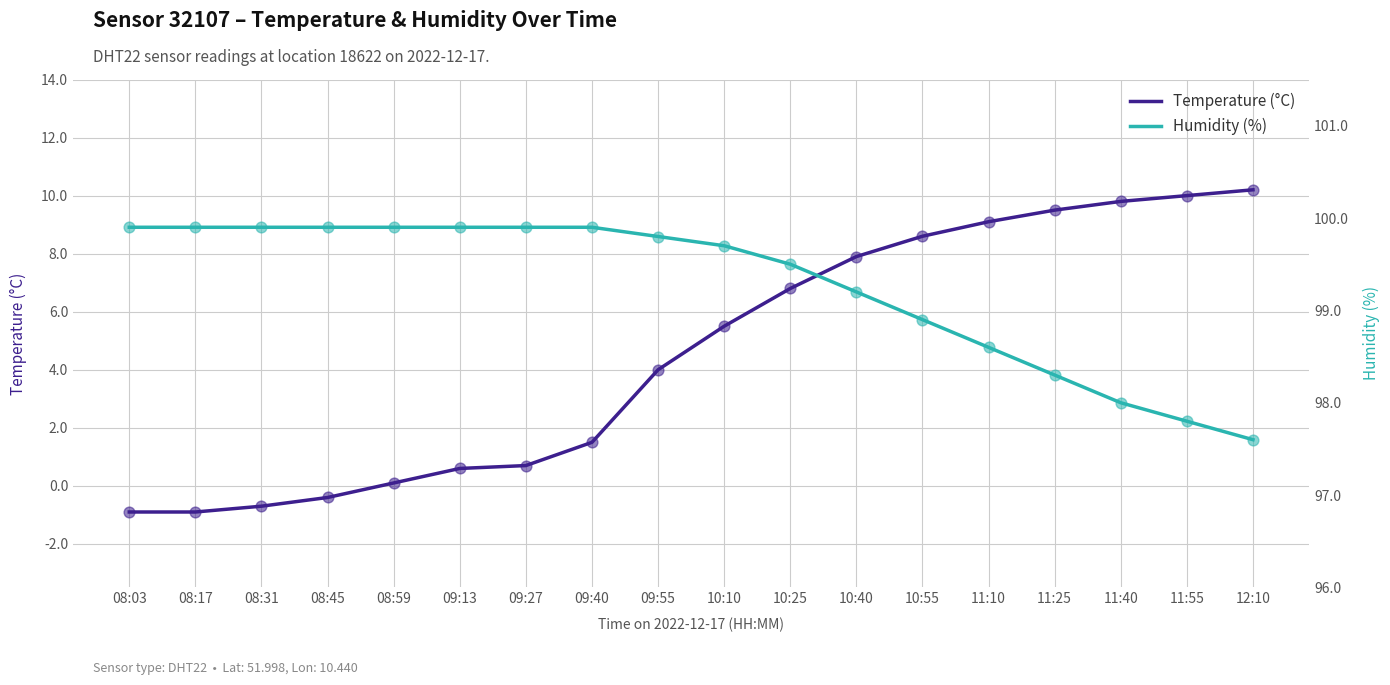

Is the value of Temperature (°C) at 11:10 greater than the value of Humidity (%) at 08:59?

No